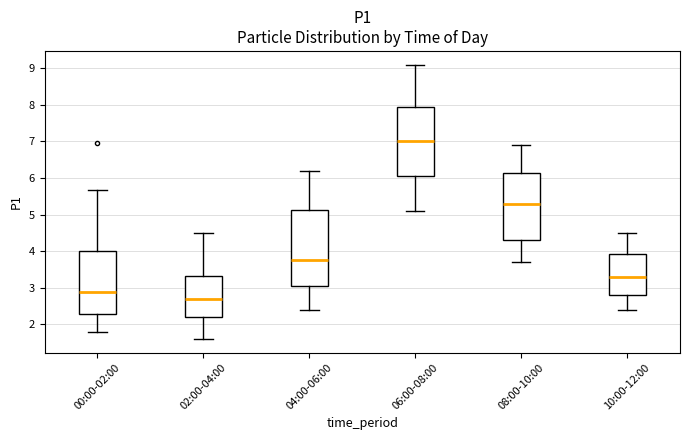

Reading left to right, read every box against the y-axis: the position of its median line, the range the box covers, and the ends of its whiskers. The values are not printed on the chart, so give them approximately, as read against the axis.

00:00-02:00: median 2.9, box 2.3 to 4.0, whiskers 1.8 to 5.7
02:00-04:00: median 2.7, box 2.2 to 3.3, whiskers 1.6 to 4.5
04:00-06:00: median 3.8, box 3.1 to 5.1, whiskers 2.4 to 6.2
06:00-08:00: median 7.0, box 6.1 to 8.0, whiskers 5.1 to 9.1
08:00-10:00: median 5.3, box 4.3 to 6.1, whiskers 3.7 to 6.9
10:00-12:00: median 3.3, box 2.8 to 3.9, whiskers 2.4 to 4.5